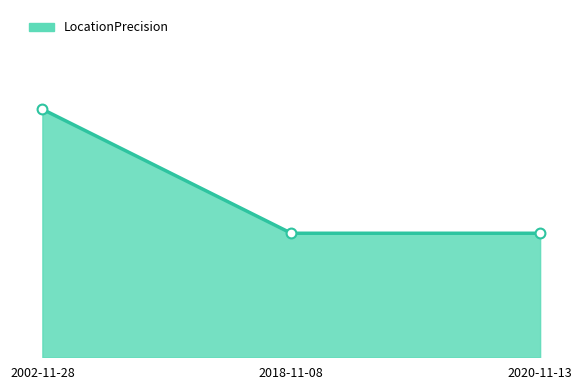

What is the change in value from 2002-11-28 to 2020-11-13?

-50